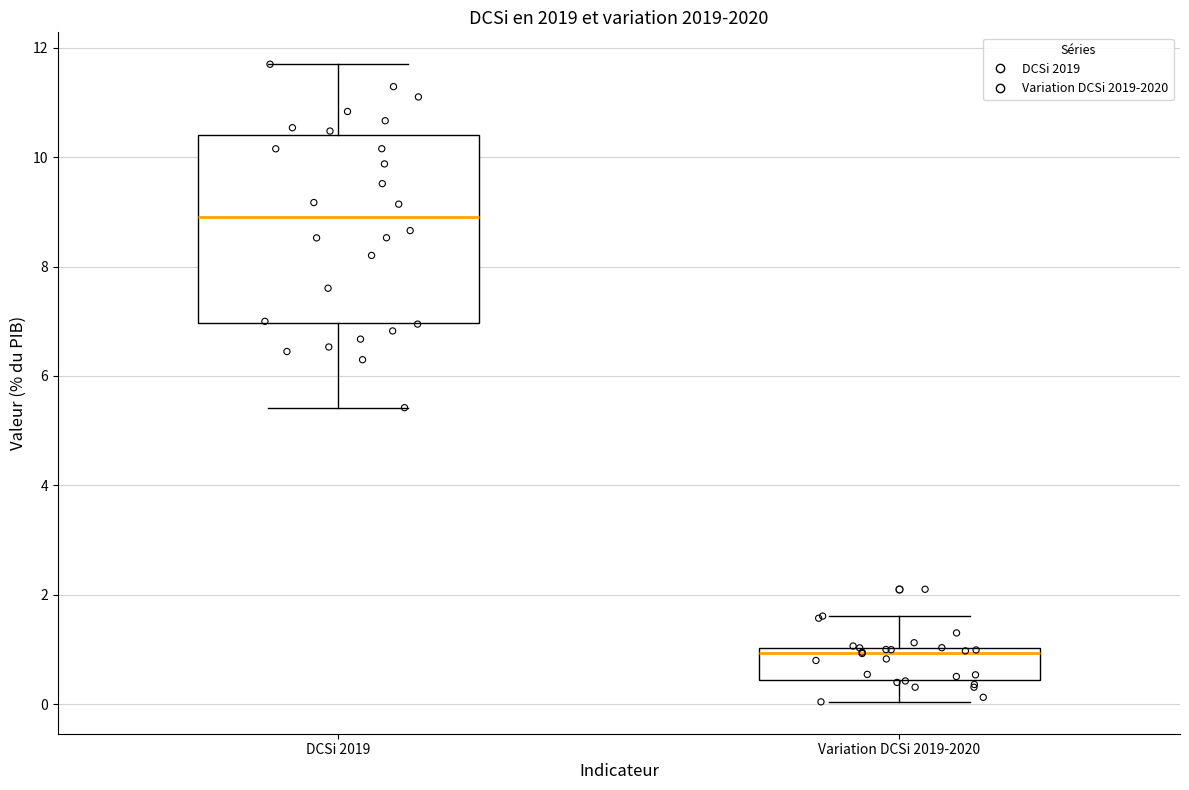

Where is the lower edge of the box for Variation DCSi 2019-2020 on the y-axis? The values are not printed on the chart, so give them approximately, as read against the axis.

0.4